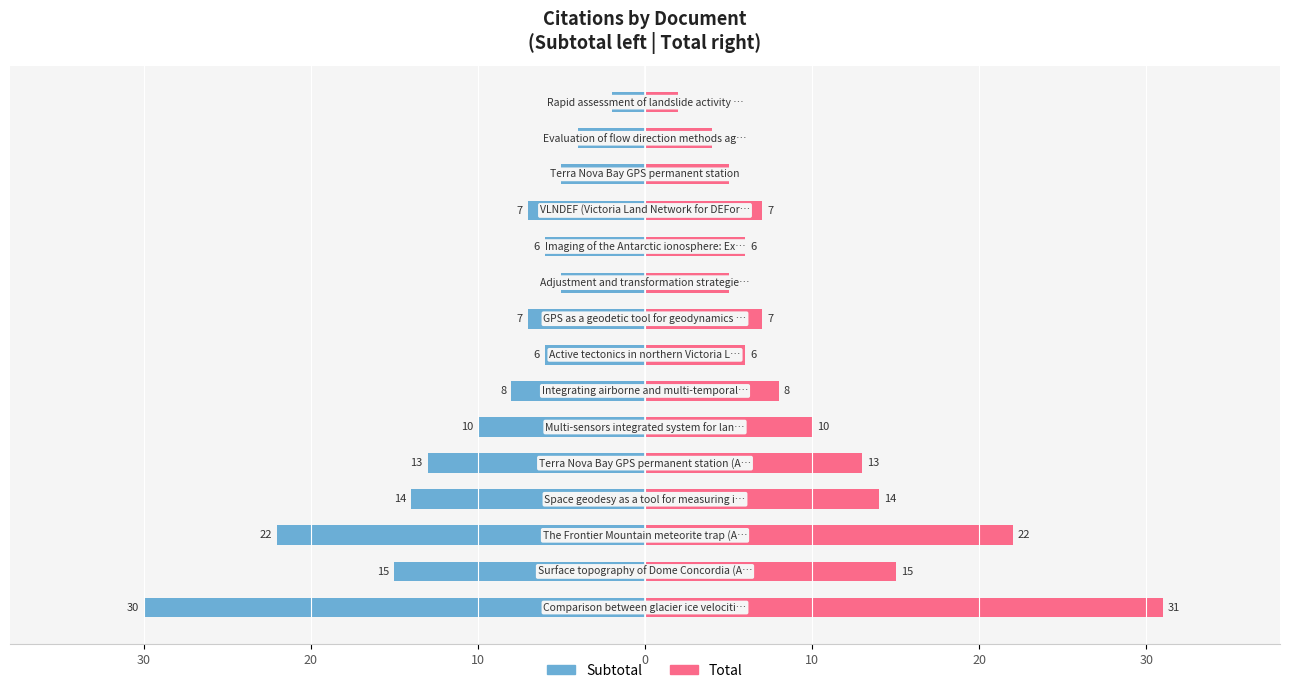

Reading right to left, extract all data points from this chart.

Subtotal: -2	-4	-5	-7	-6	-5	-7	-6	-8	-10	-13	-14	-22	-15	-30
Total: 2	4	5	7	6	5	7	6	8	10	13	14	22	15	31